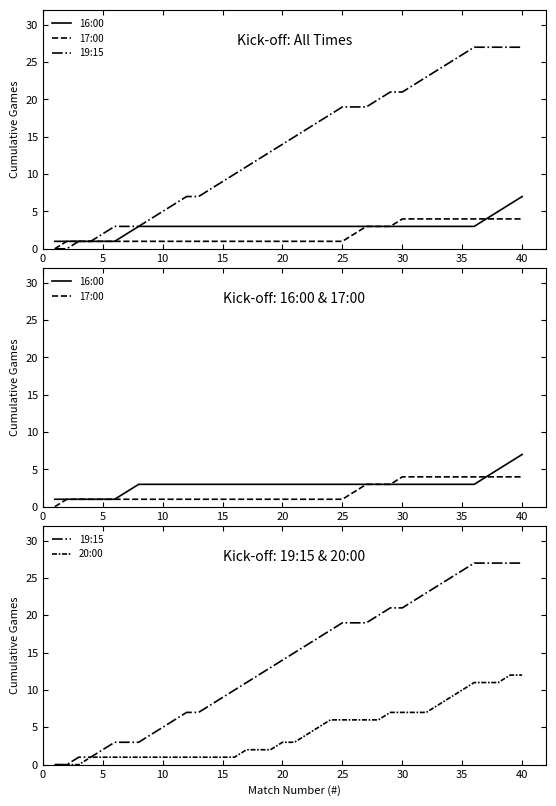

Reading right to left, transcribe all the data shown in this chart.

16:00: 7	6	5	4	3	3	3	3	3	3	3	3	3	3	3	3	3	3	3	3	3	3	3	3	3	3	3	3	3	3	3	3	3	2	1	1	1	1	1	1
17:00: 4	4	4	4	4	4	4	4	4	4	4	3	3	3	2	1	1	1	1	1	1	1	1	1	1	1	1	1	1	1	1	1	1	1	1	1	1	1	1	0
19:15: 27	27	27	27	27	26	25	24	23	22	21	21	20	19	19	19	18	17	16	15	14	13	12	11	10	9	8	7	7	6	5	4	3	3	3	2	1	1	0	0
20:00: 12	12	11	11	11	10	9	8	7	7	7	7	6	6	6	6	6	5	4	3	3	2	2	2	1	1	1	1	1	1	1	1	1	1	1	1	1	0	0	0